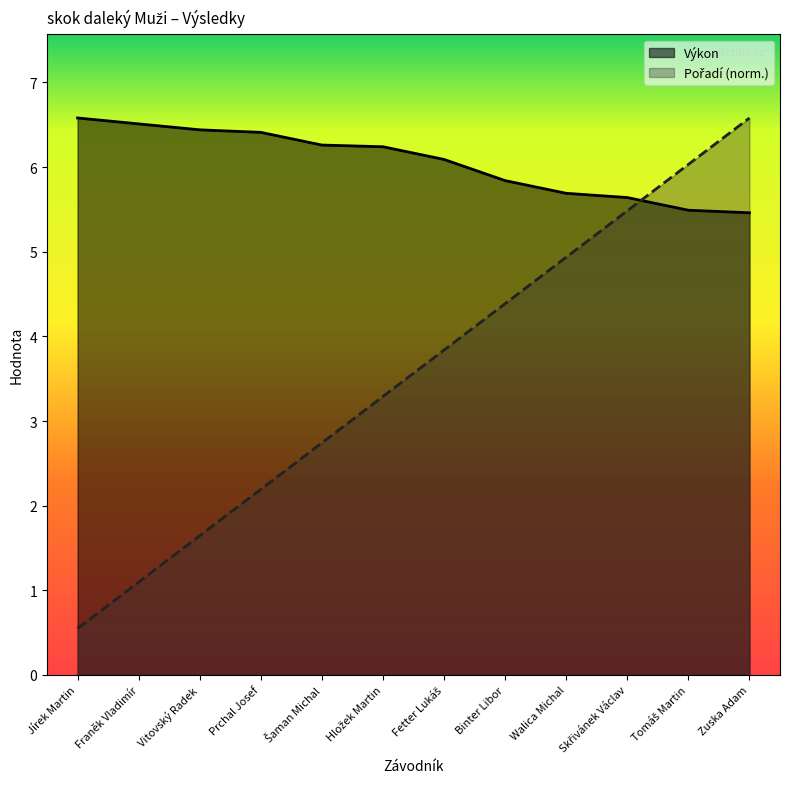

Reading right to left, list all the values displayed in this chart.

Výkon: Zuska Adam=5.5	Tomáš Martin=5.5	Skřivánek Václav=5.6	Walica Michal=5.7	Binter Libor=5.8	Fetter Lukáš=6.1	Hložek Martin=6.2	Šaman Michal=6.3	Prchal Josef=6.4	Vitovský Radek=6.4	Franěk Vladimír=6.5	Jírek Martin=6.6
Pořadí: Zuska Adam=6.6	Tomáš Martin=6.0	Skřivánek Václav=5.5	Walica Michal=4.9	Binter Libor=4.4	Fetter Lukáš=3.8	Hložek Martin=3.3	Šaman Michal=2.7	Prchal Josef=2.2	Vitovský Radek=1.6	Franěk Vladimír=1.1	Jírek Martin=0.5